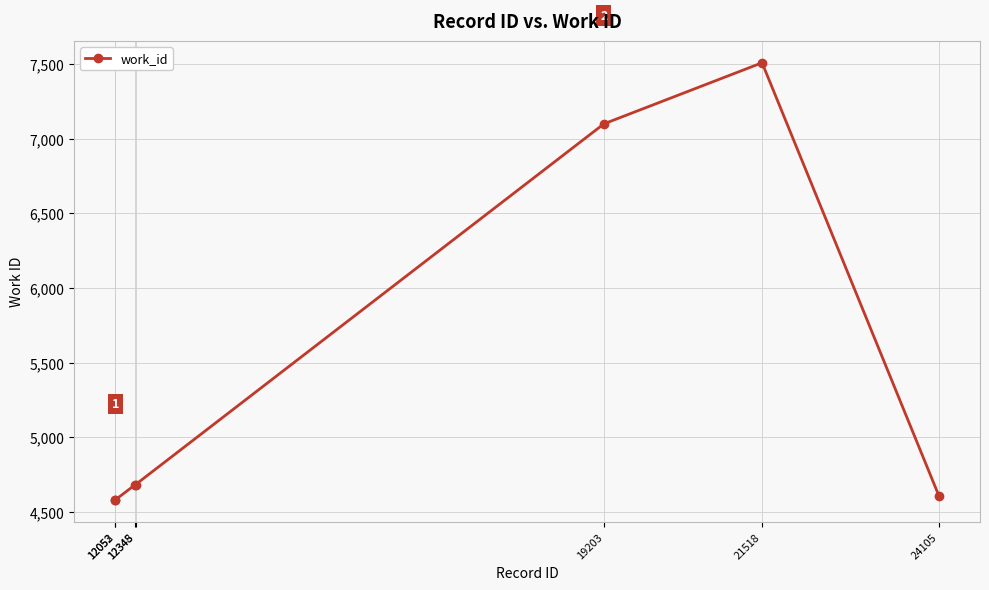

What is the greatest value displayed?

7508